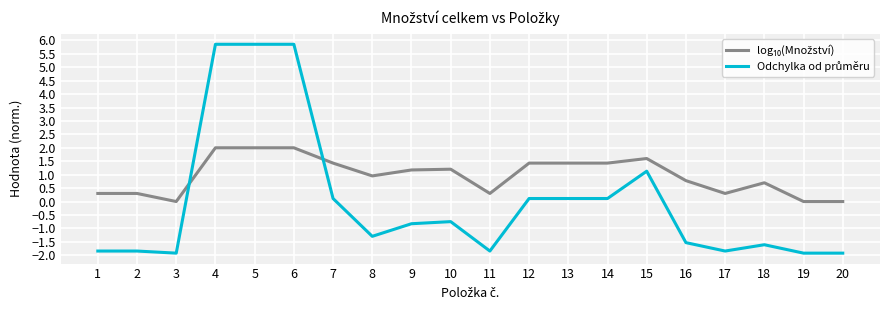

What is the total value across all series at 8?

-0.3